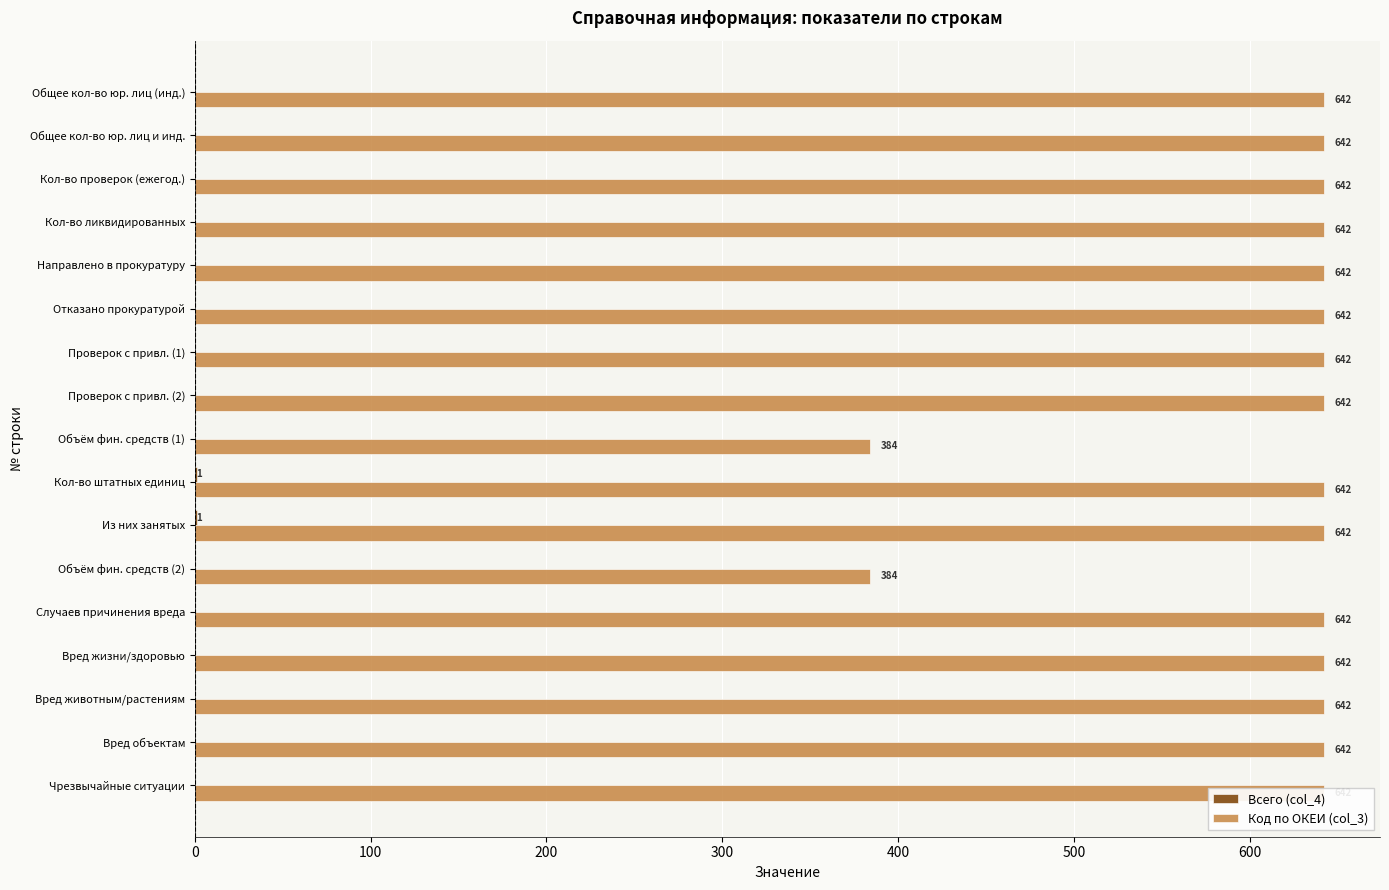

What is the difference between the highest and lowest values at Чрезвычайные ситуации?

642